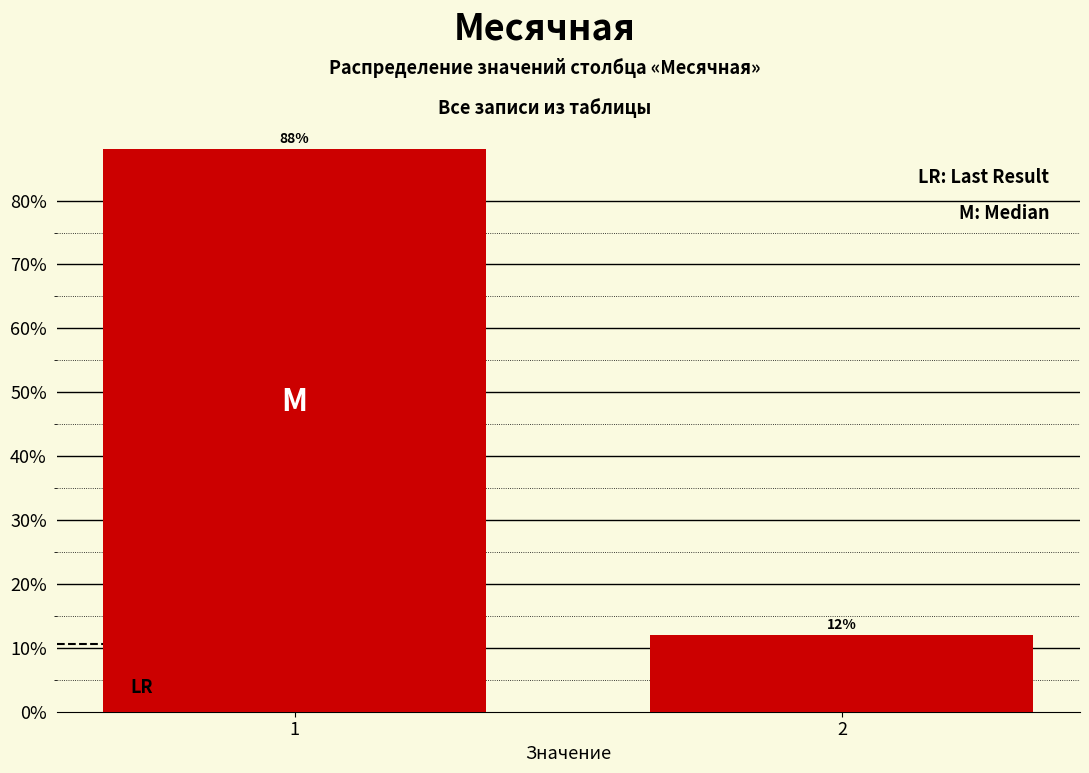

Rank the categories by value from lowest to highest.

2, 1